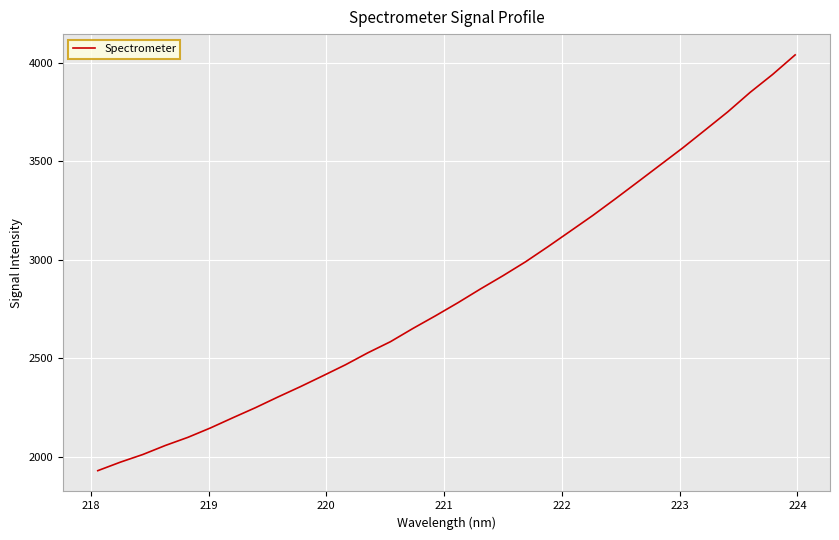

What is the minimum value shown in the chart?

1930.5